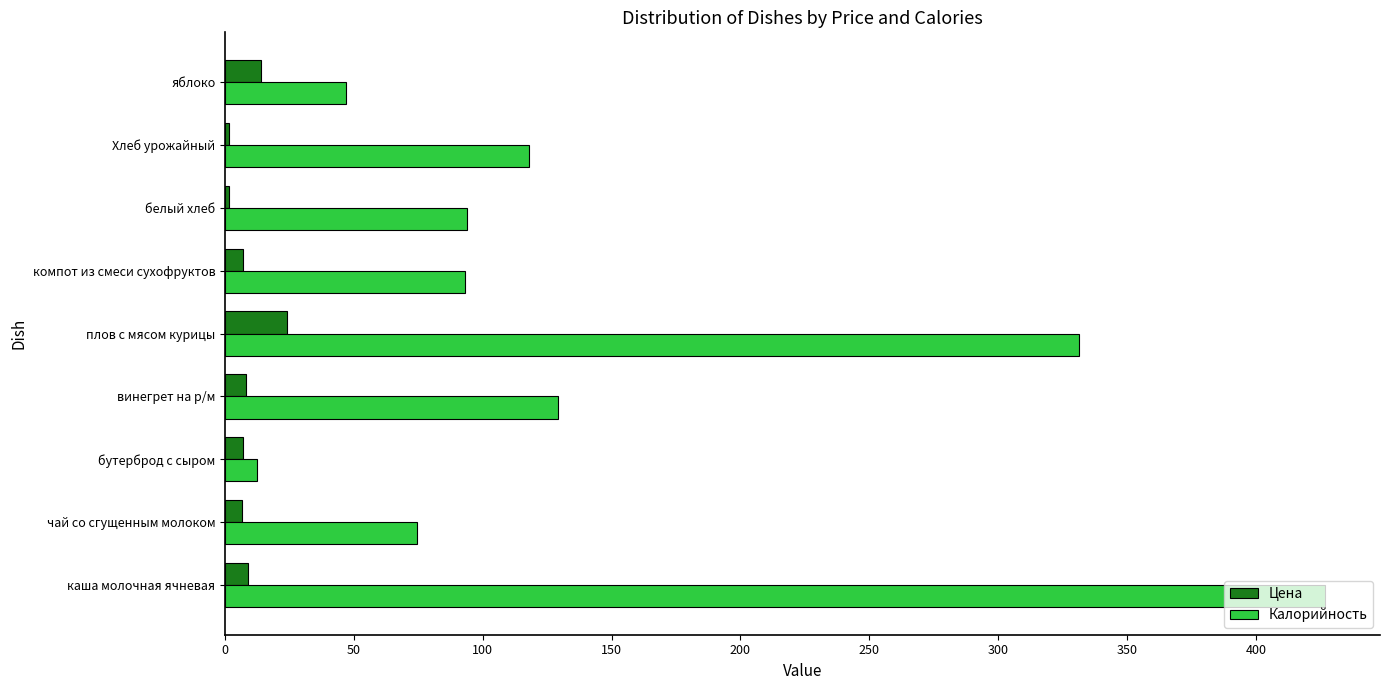

At how many categories does at least one series exceed 88?

6